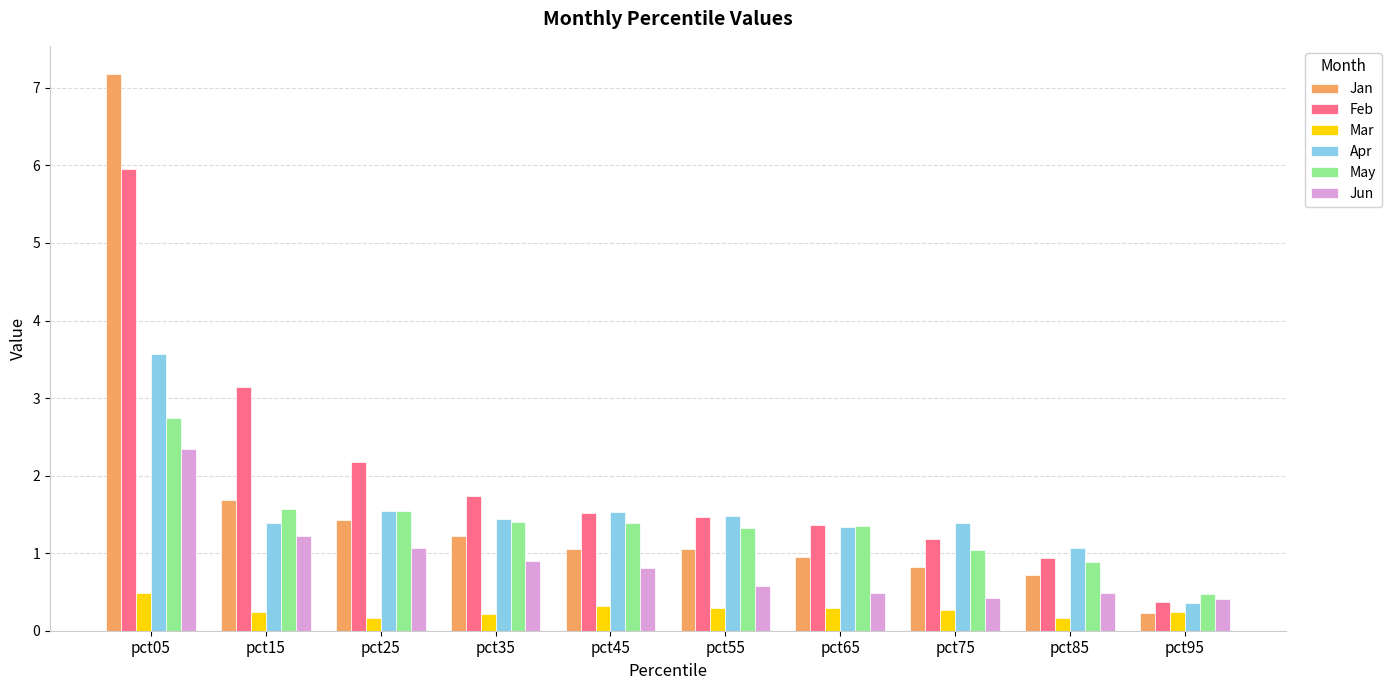

What is the spread (max minus min) of values at pct85?

0.9